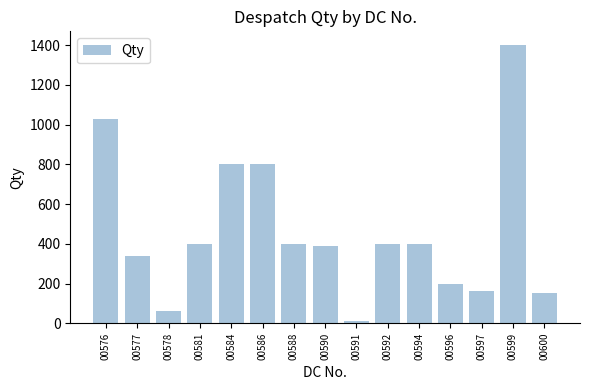

Approximately how many times larger is the value at 00592 compared to 00578?

6.7